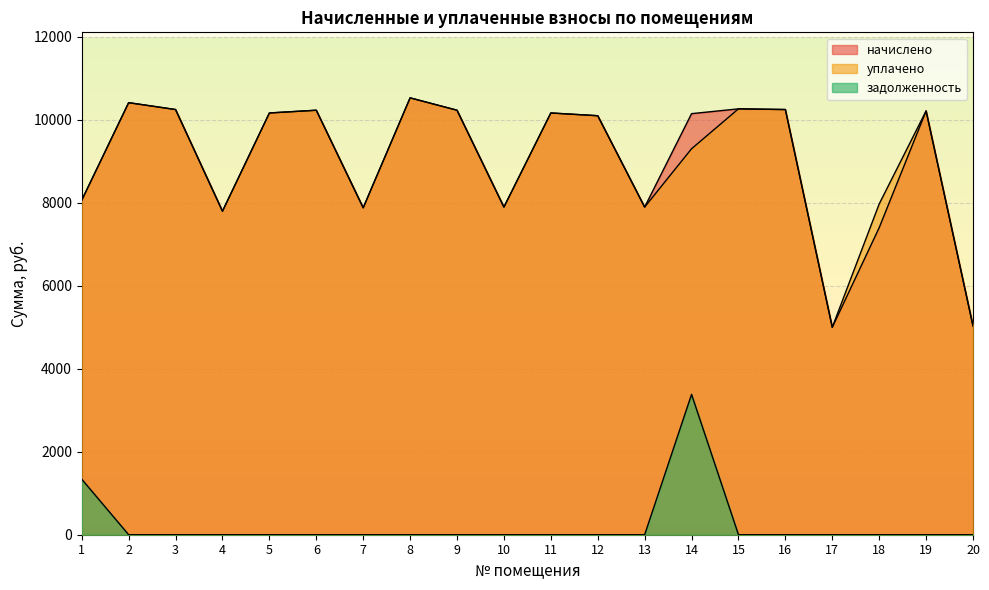

Does the chart display data point markers on the line(s)?

No